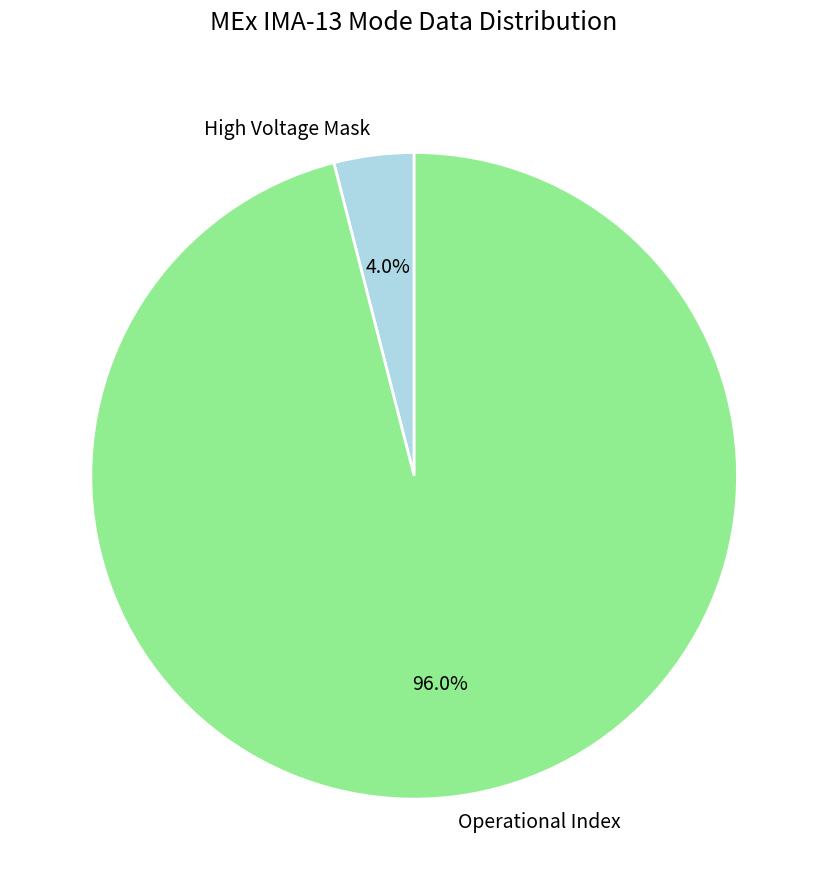

To the nearest percent, what is the average slice percentage?

50%